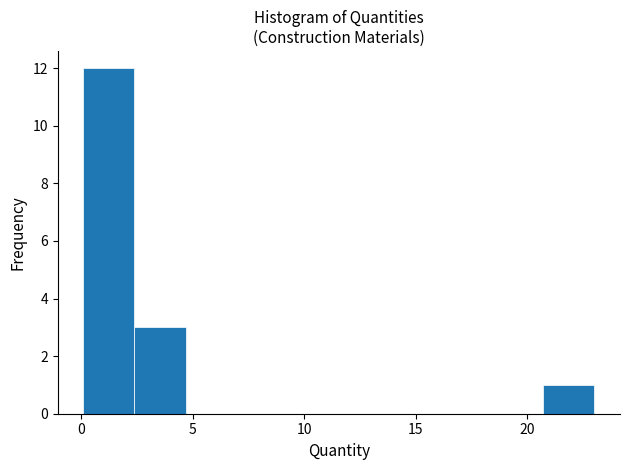

Over which range of the x-axis is the bar tallest?

0.0 to 2.5